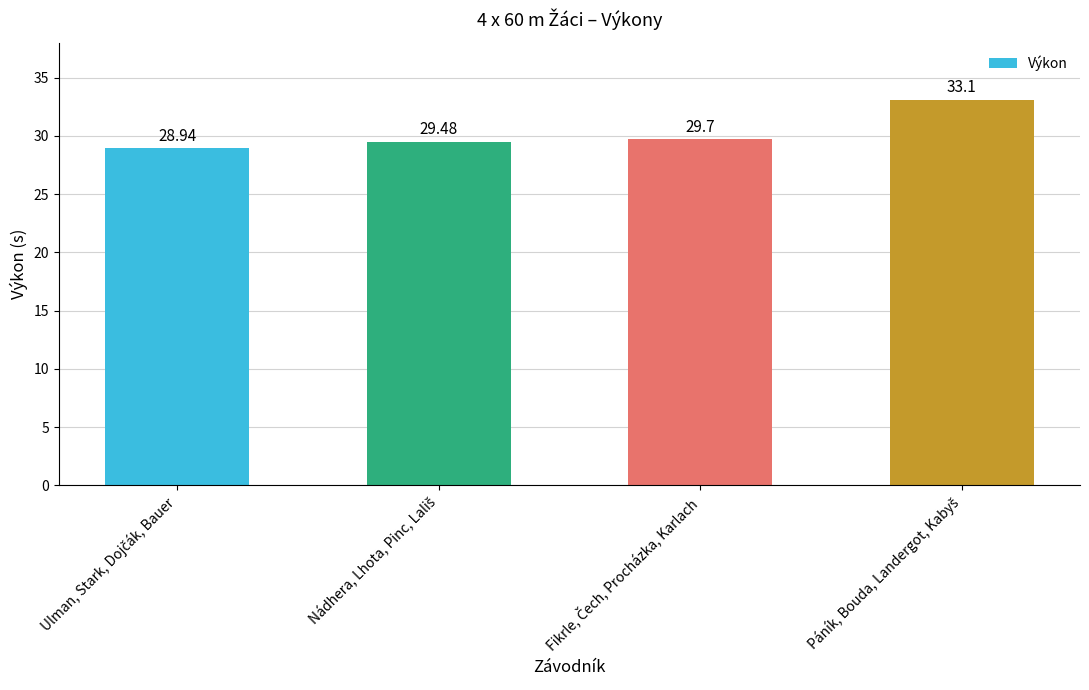

What is the average value?

30.3